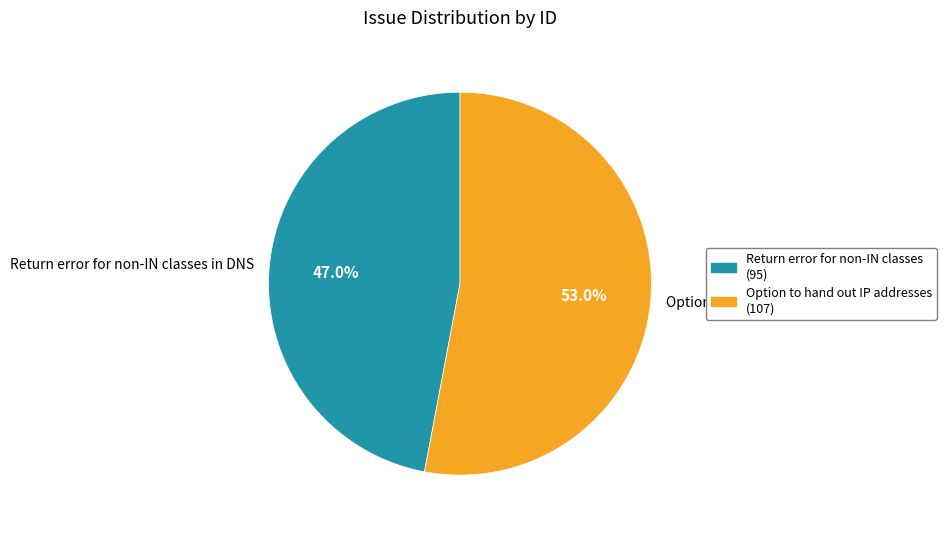

Does any single category account for the majority?

Yes